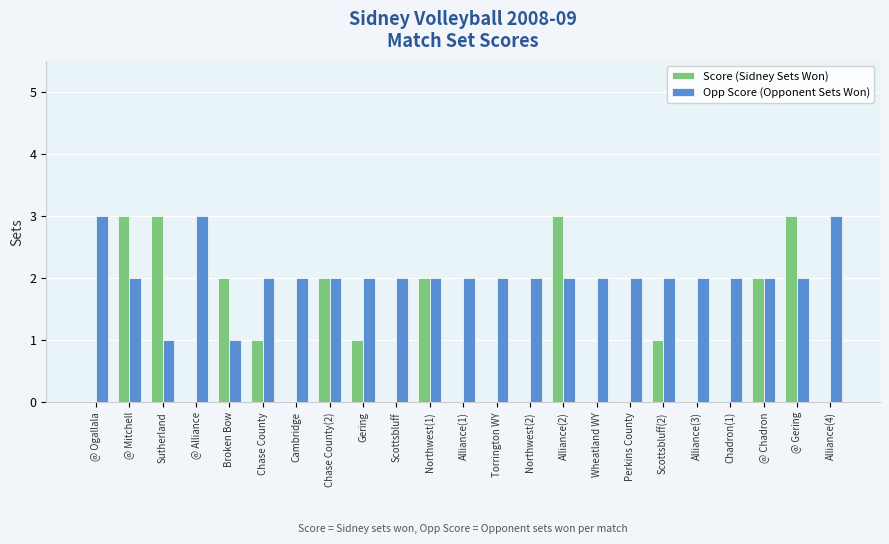

What is the approximate value of Opp Score (Opponent Sets Won) at Sutherland?

1